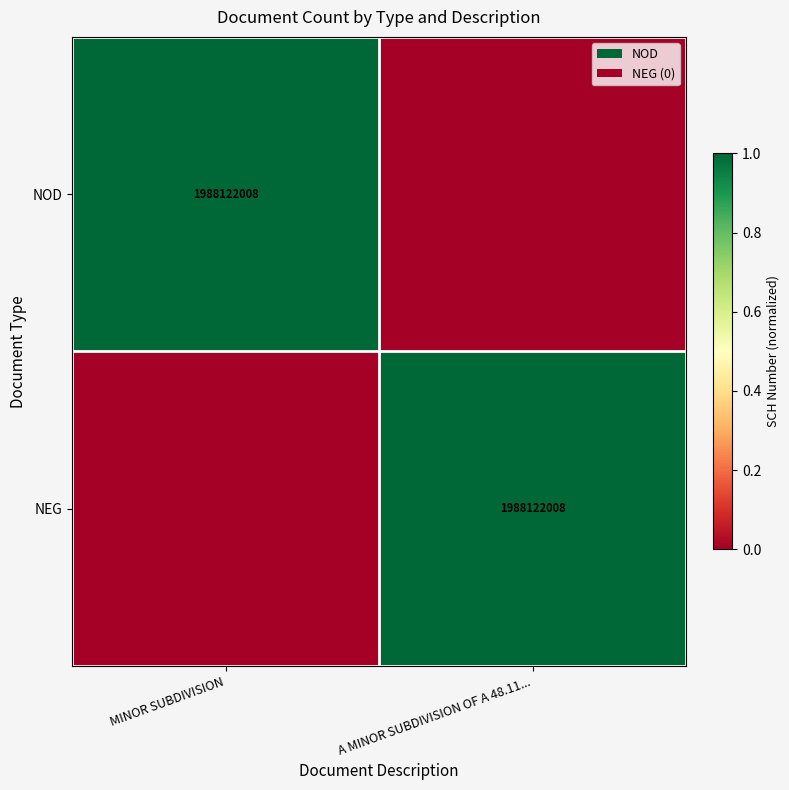

True or false: NEG has a value of 3165252503 at A MINOR SUBDIVISION OF A 48.11....

False